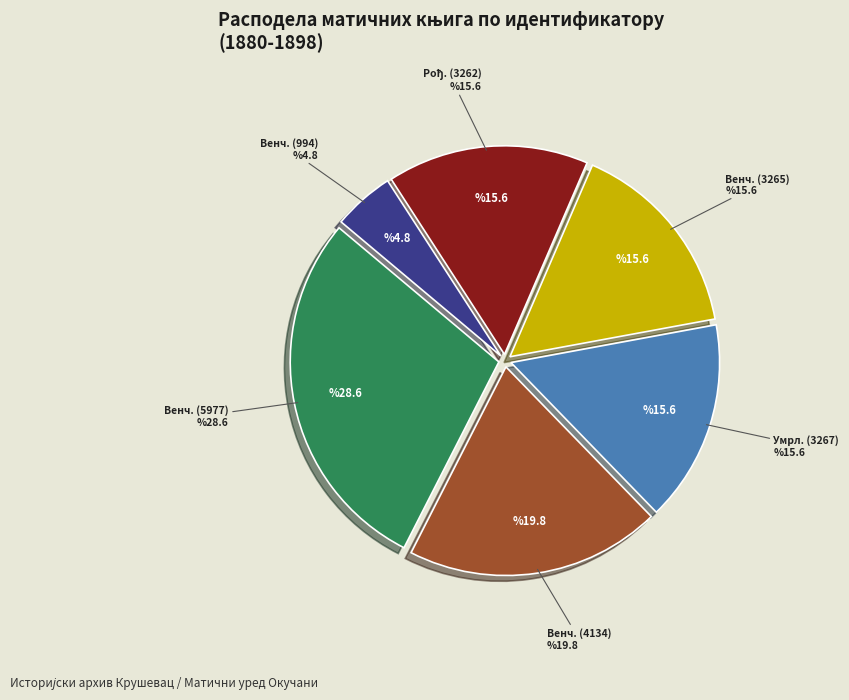

Between Венч. (994) and Венч. (5977), which is larger?

Венч. (5977)